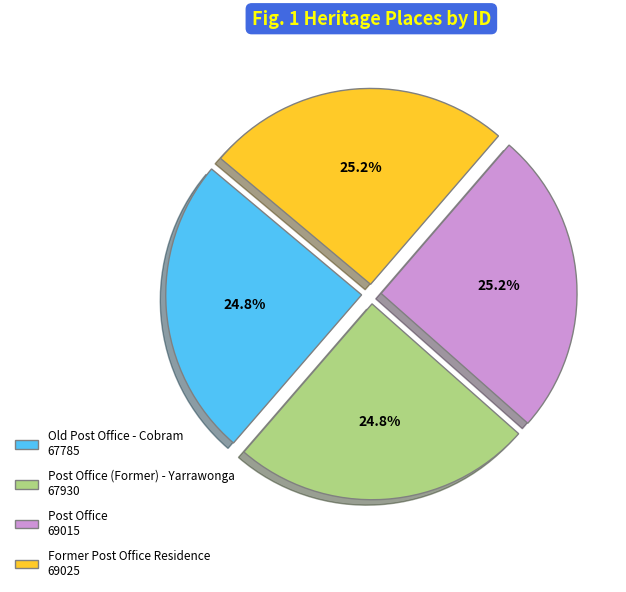

Is there a majority slice in this chart?

No